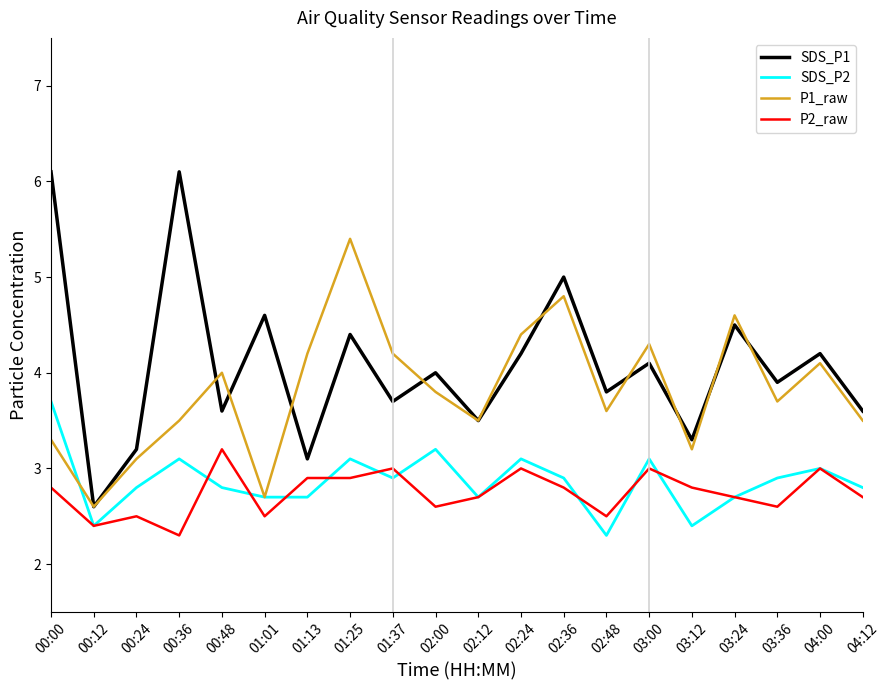

True or false: P1_raw and SDS_P2 intersect in this chart.

True